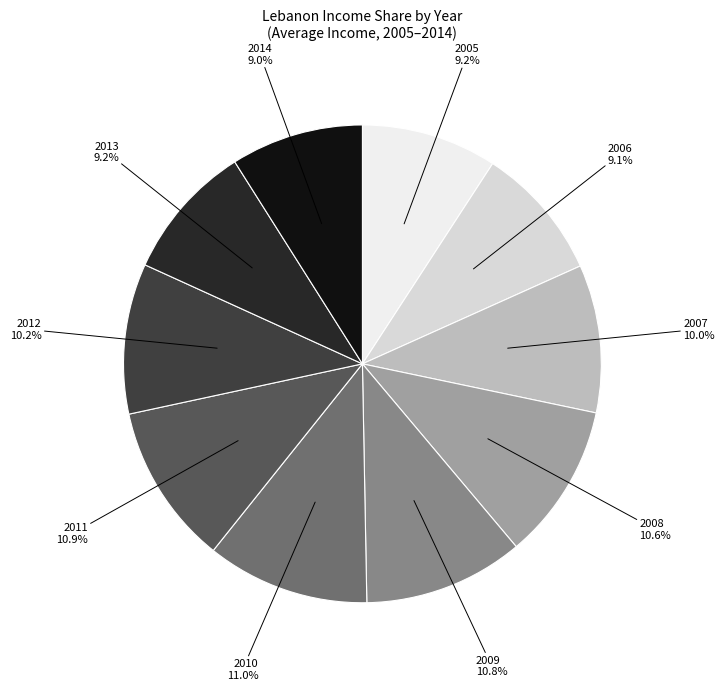

What percentage is the 2011 slice, to the nearest percent?

11%